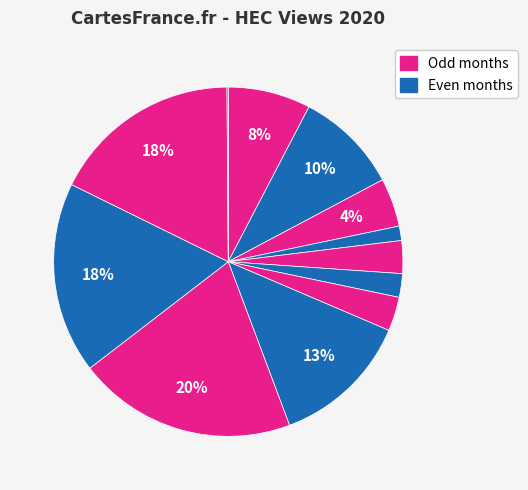

Count the number of slices in the pie.

12